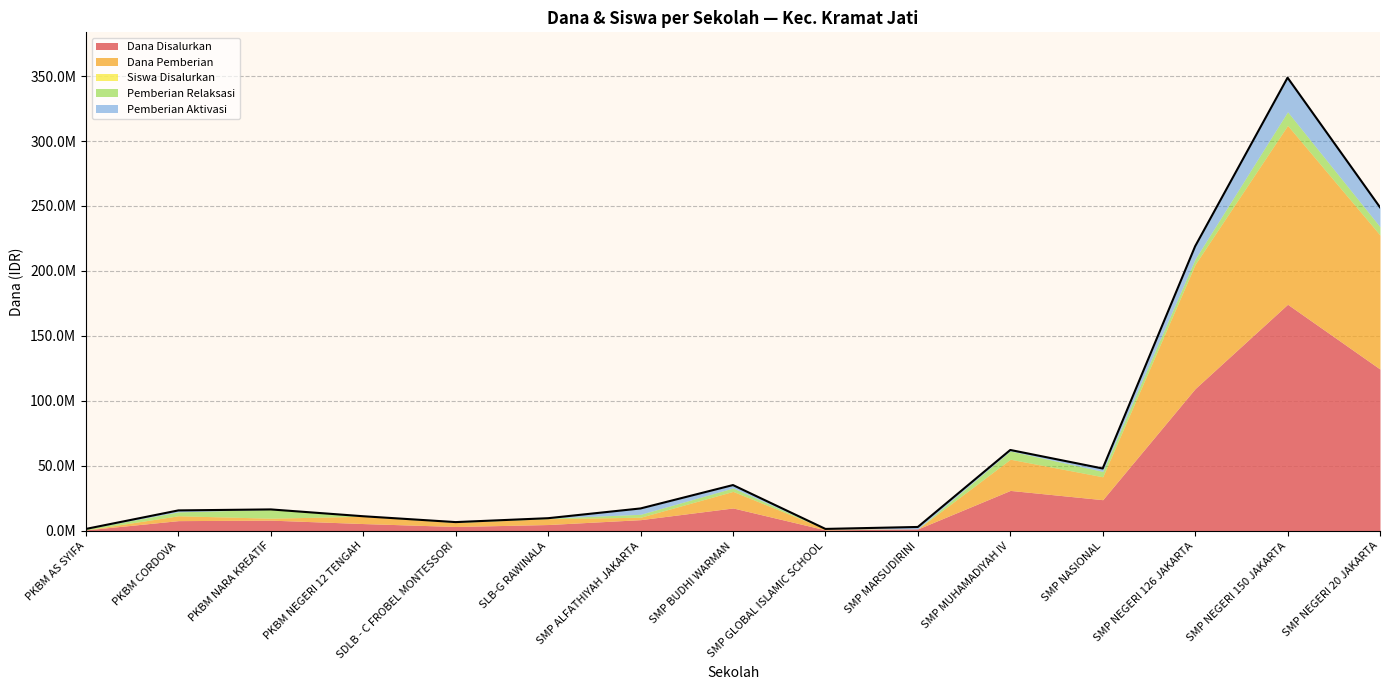

How many lines are shown in the chart?

5